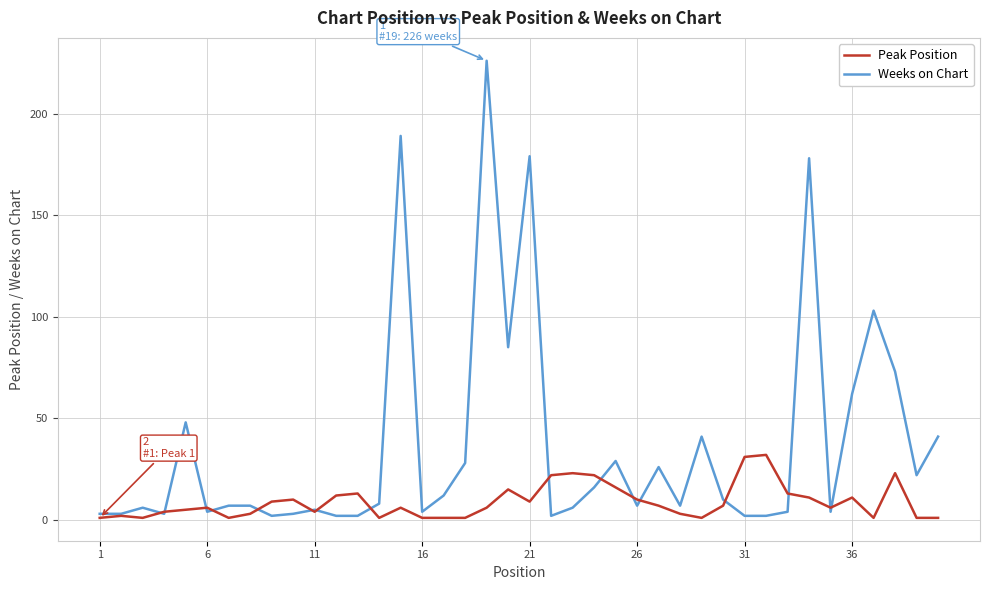

Which series has the largest range (max minus min)?

Weeks on Chart